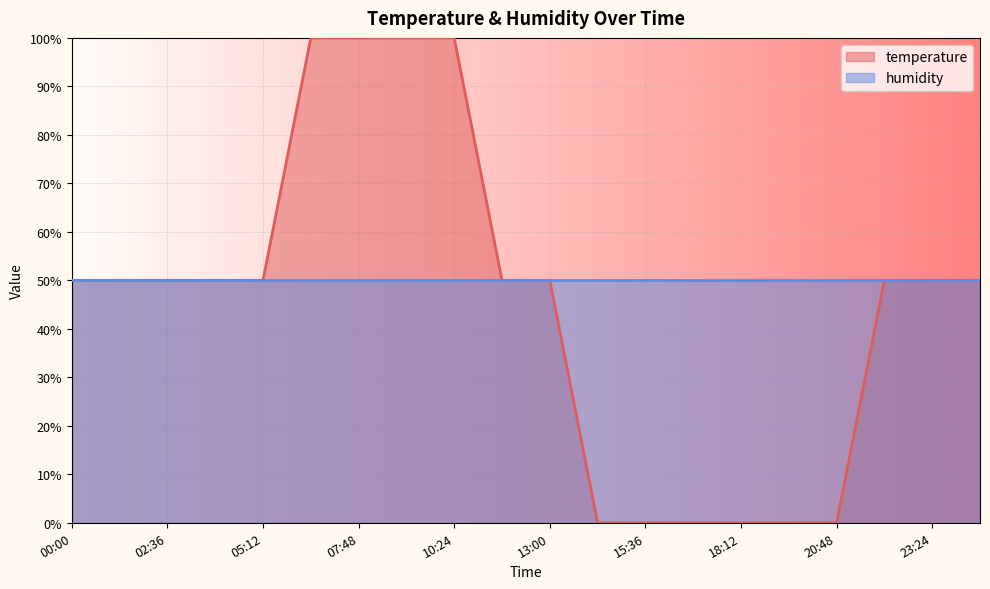

What is the ratio of the value at 03:54 to the value at 07:48?

0.5